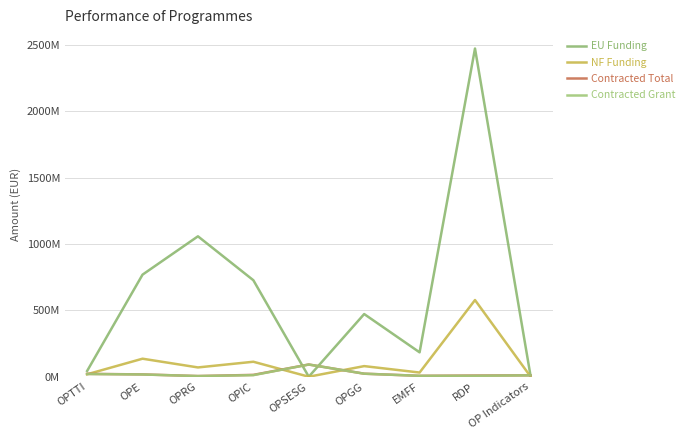

What is the average value of the Contracted Grant series?

21472753.7